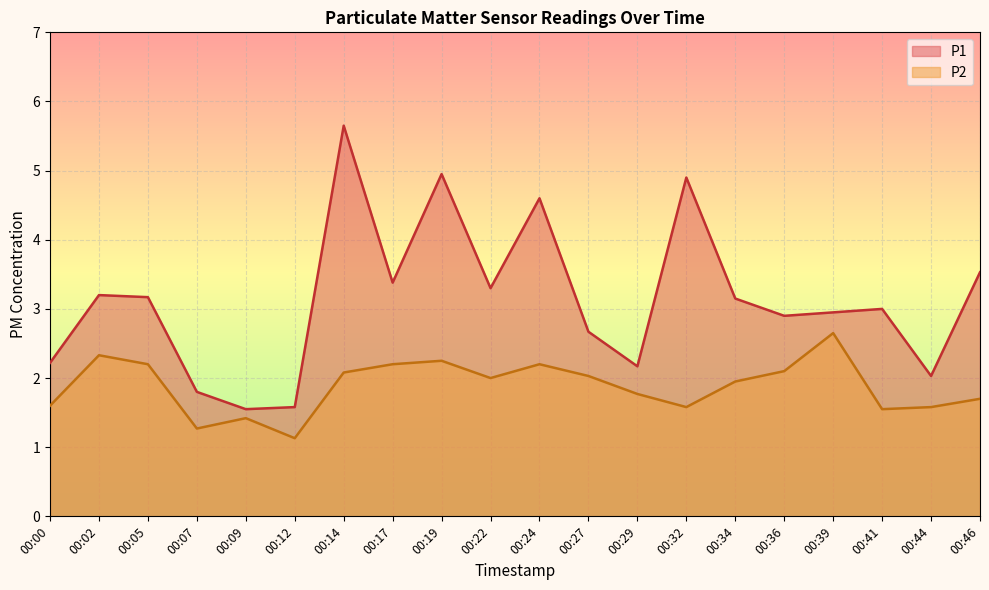

How many lines are shown in the chart?

2